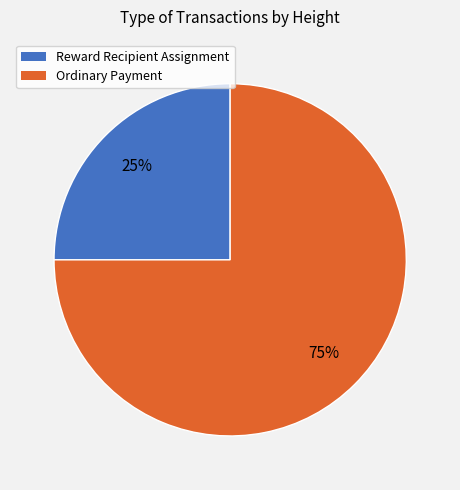

Is there a majority slice in this chart?

Yes